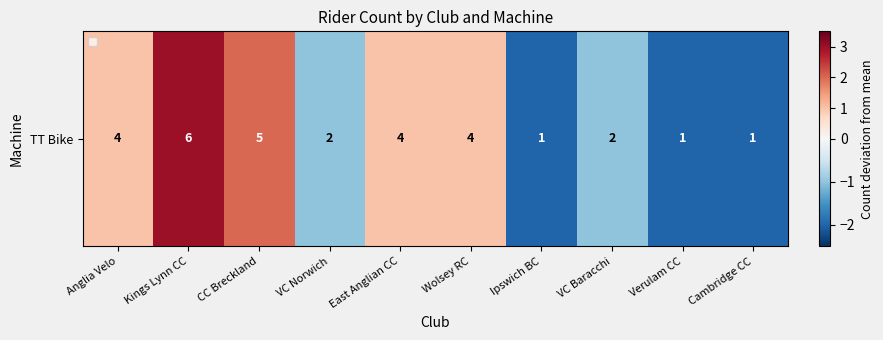

Where does the data first go above 1?

Kings Lynn CC